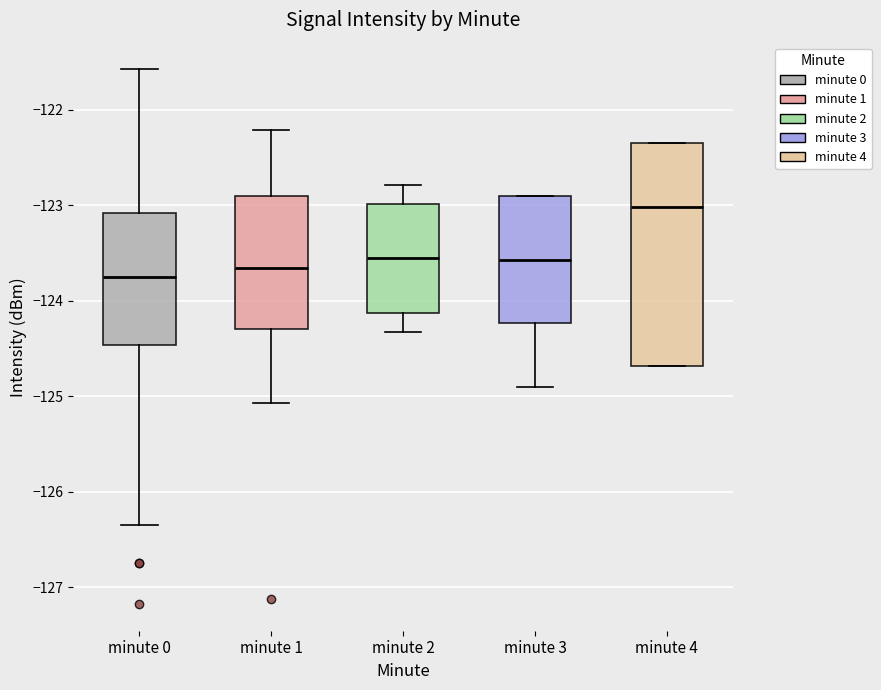

Reading left to right, transcribe this box plot: for each box, give where its median line is, the range the box spans, and where its two whiskers end, as read against the y-axis. The values are not printed on the chart, so give them approximately, as read against the axis.

minute 0: median -123.7, box -124.5 to -123.1, whiskers -126.3 to -121.6
minute 1: median -123.7, box -124.3 to -122.9, whiskers -125.1 to -122.2
minute 2: median -123.6, box -124.1 to -123.0, whiskers -124.3 to -122.8
minute 3: median -123.6, box -124.2 to -122.9, whiskers -124.9 to -122.9
minute 4: median -123.0, box -124.7 to -122.3, whiskers -124.7 to -122.3